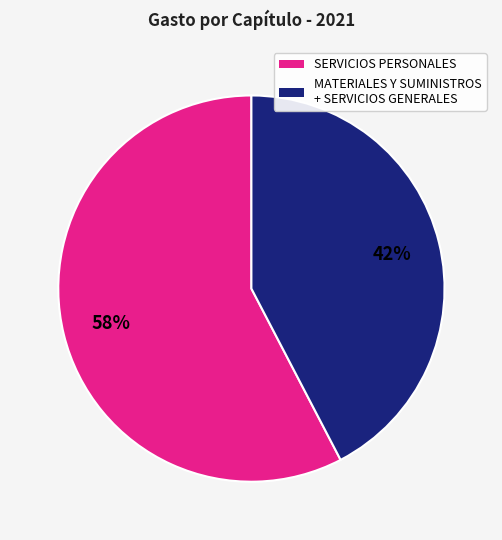

To the nearest percent, what is the average slice percentage?

50%